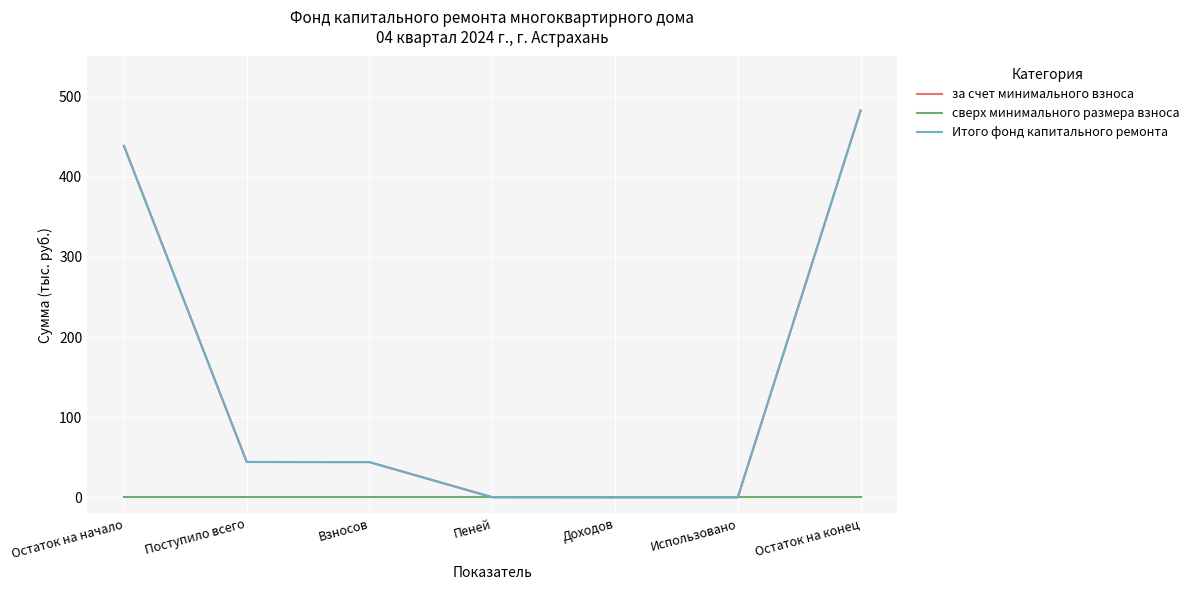

True or false: сверх минимального размера взноса has more than 0 points higher than both neighbors.

False